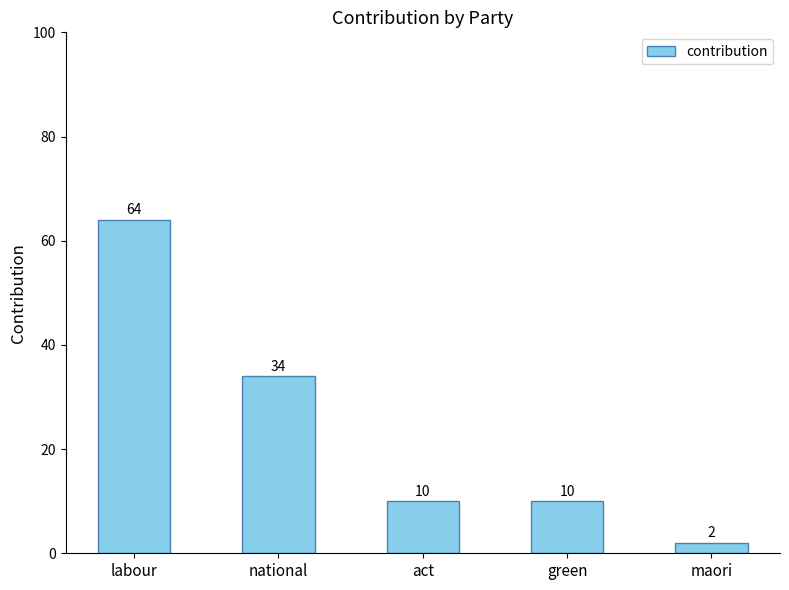

What is the value of the 5th bar from the left?

2